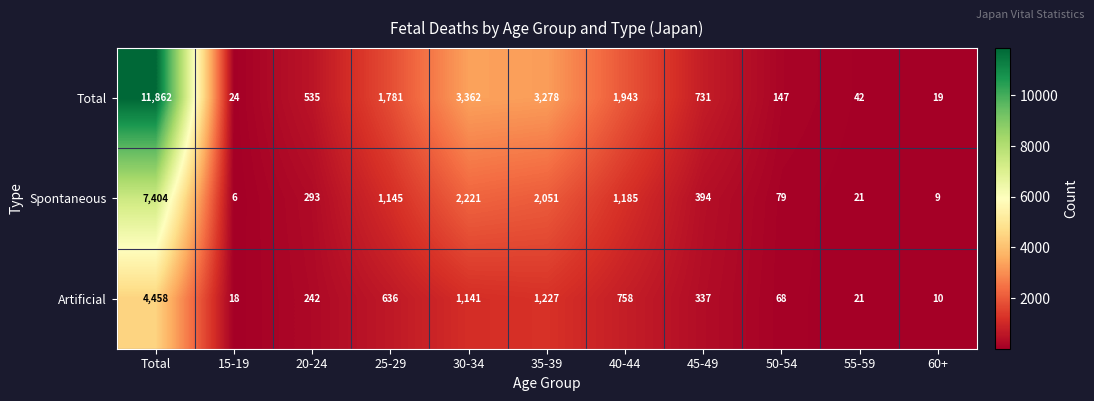

Is it true that Artificial equals 18 at 15-19?

True